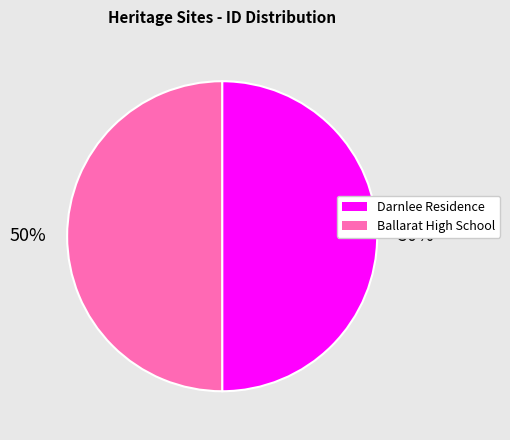

What percentage is the Ballarat High School slice, to the nearest percent?

50%